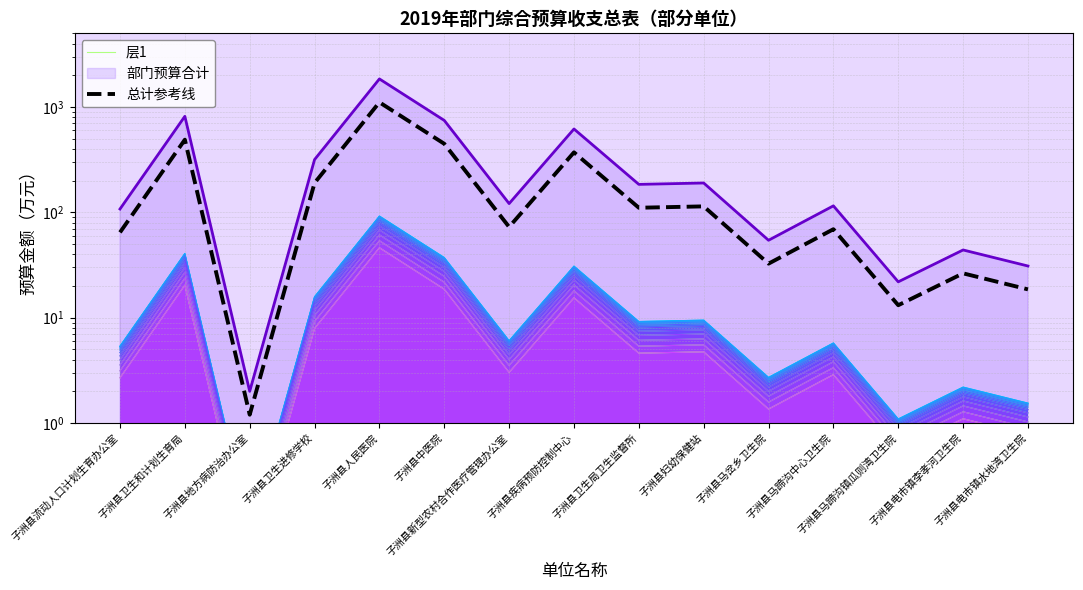

True or false: 总计参考线 and 层1 cross at least once.

False